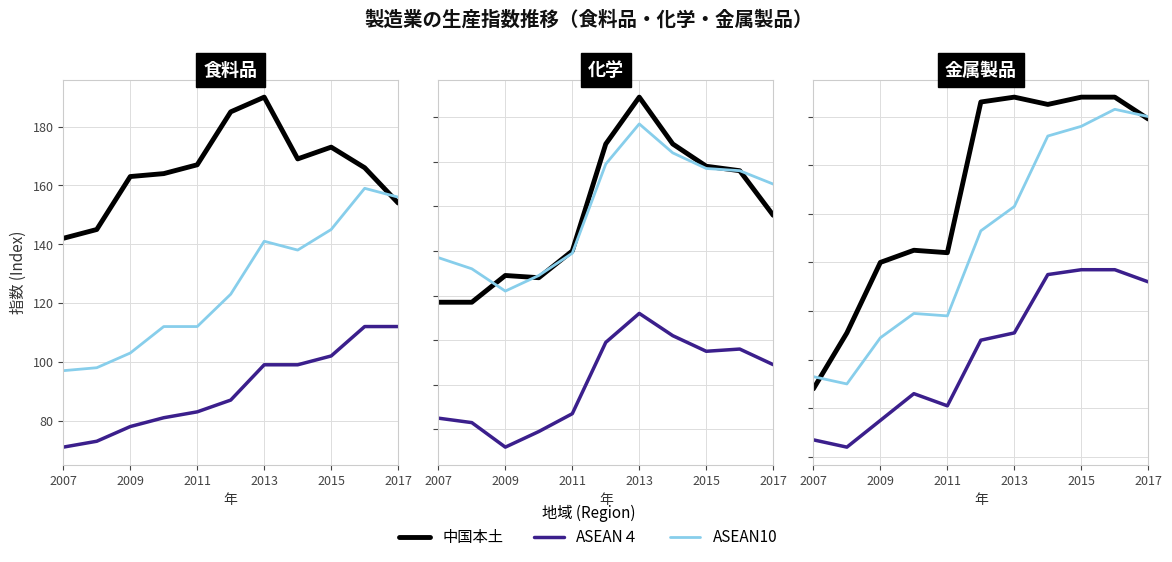

What are all the series names shown in the legend?

中国本土, ASEAN４, ASEAN10